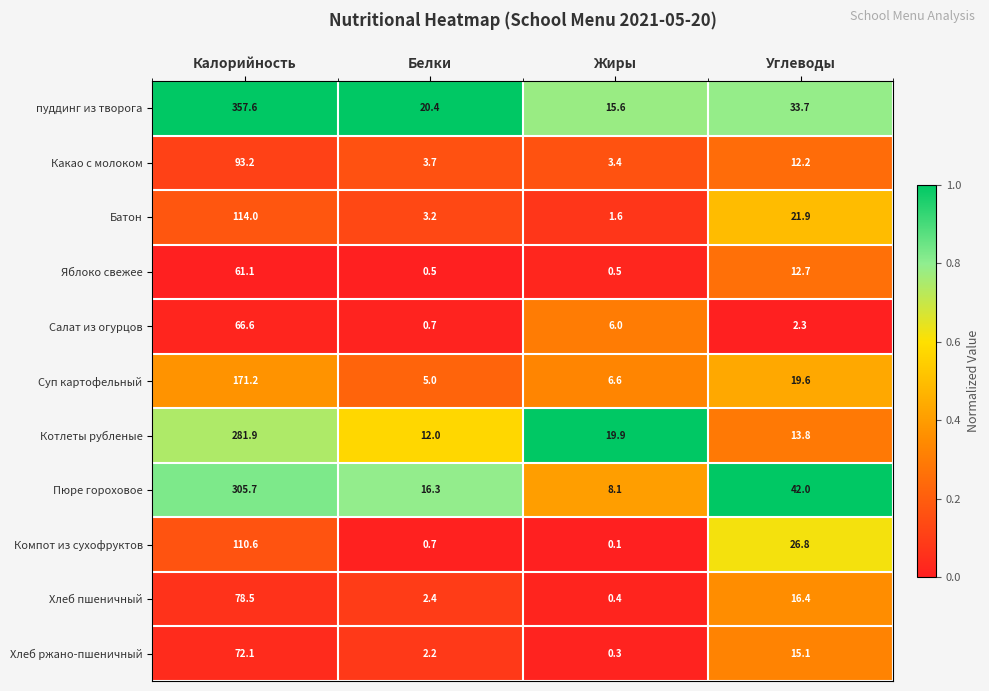

What is the sum of all Котлеты рубленые values?

327.6